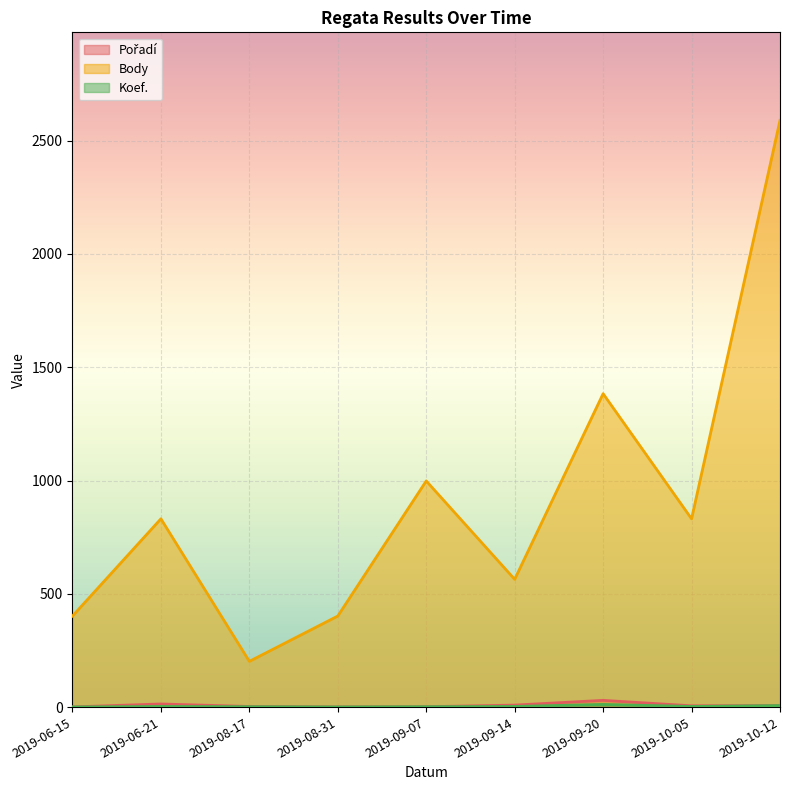

What is the greatest value displayed?

2589